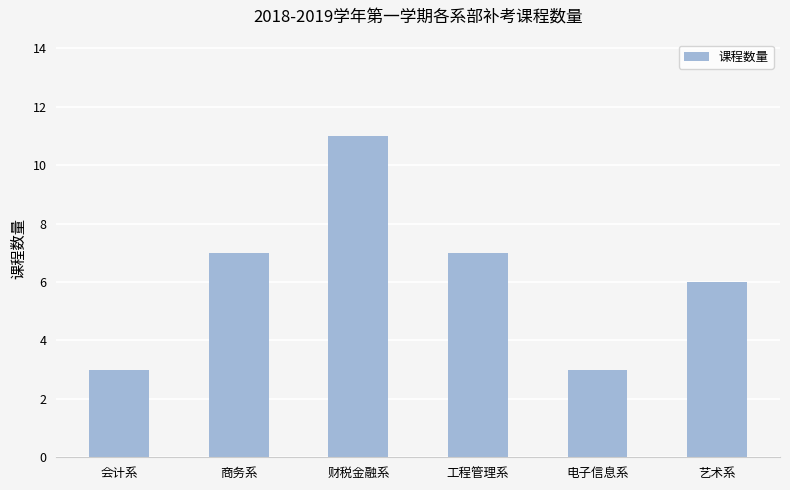

True or false: the data shows 11 at 商务系.

False